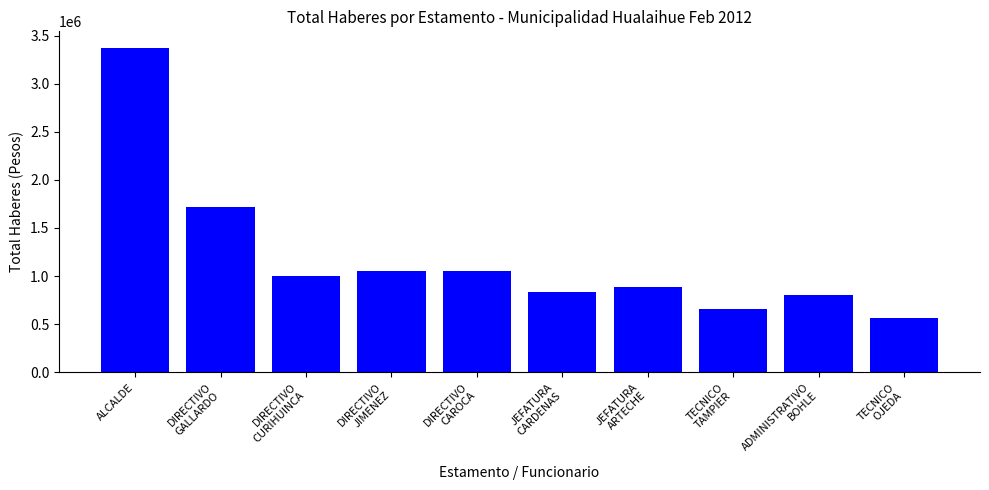

Which label corresponds to the largest value in the chart?

ALCALDE